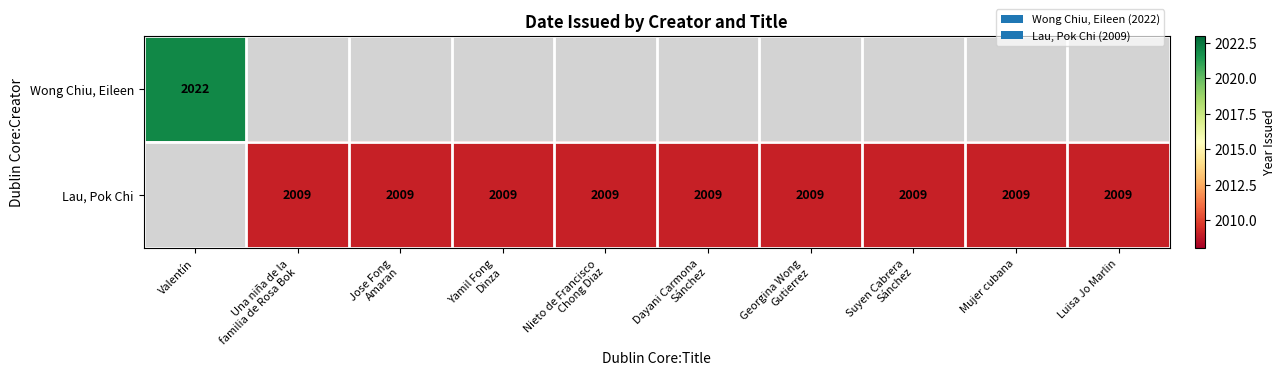

At how many categories does at least one series exceed 151?

10